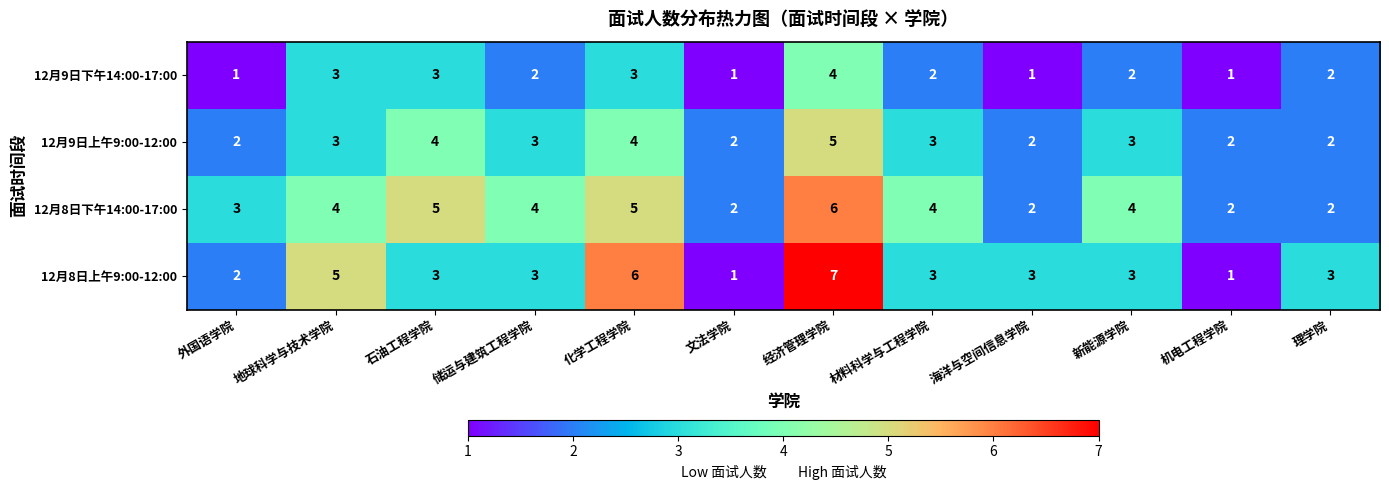

Between 储运与建筑工程学院 and 化学工程学院, which series saw the biggest shift?

12月8日上午9:00-12:00